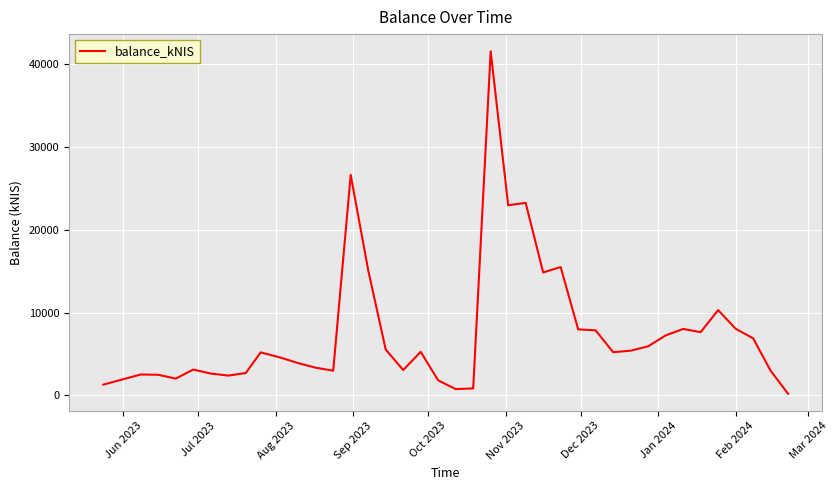

What is the difference between the maximum and minimum values?

41336.4